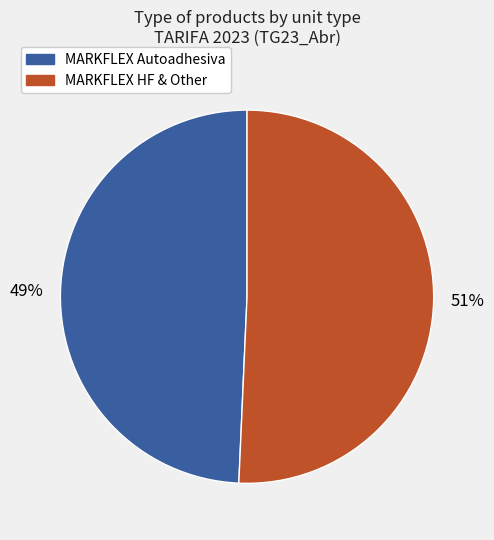

To the nearest percent, what is the average slice percentage?

50%